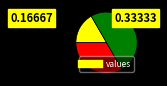

How many segments does this pie chart have?

3